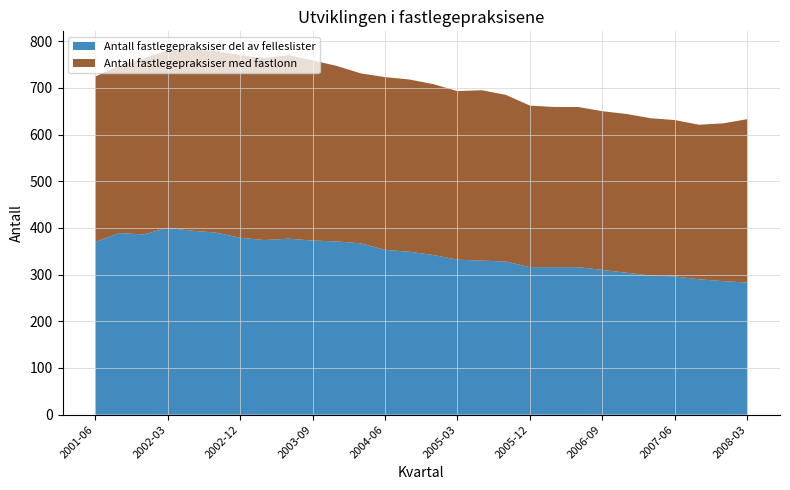

Reading right to left, what are all the values shown in this chart?

Antall fastlegepraksiser del av felleslister: 283	286	290	296	298	304	310	316	316	316	328	330	332	342	349	353	367	371	373	377	374	379	390	394	400	386	389	370
Antall fastlegepraksiser med fastlonn: 350	338	331	335	337	340	340	343	343	346	357	365	361	366	369	370	364	376	386	393	390	391	389	388	381	377	359	354